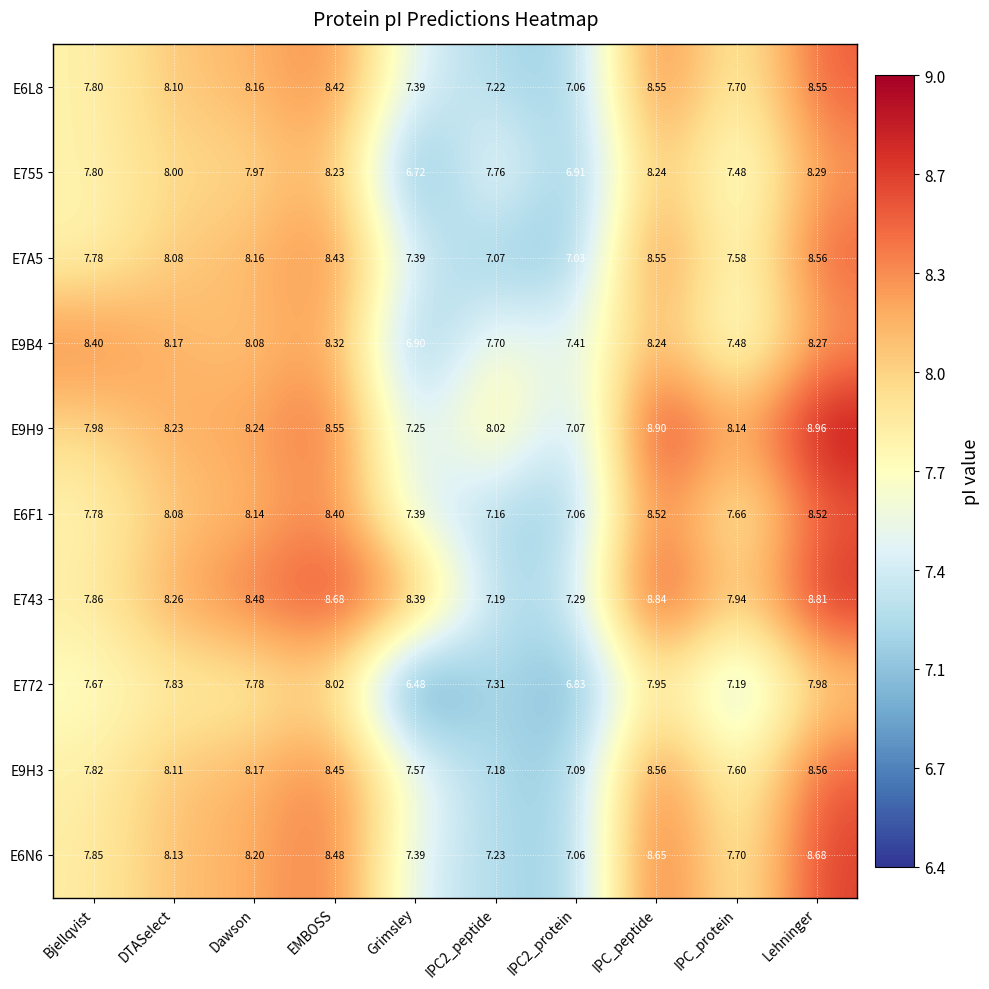

At which label does E755 first exceed 7?

Bjellqvist